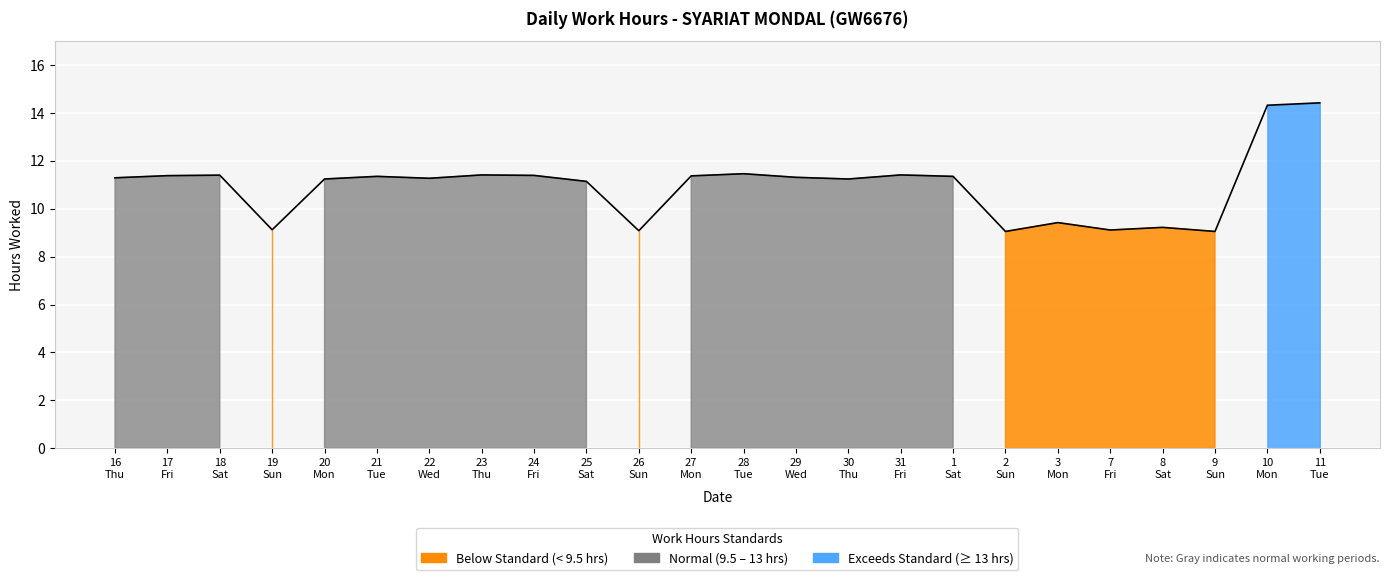

What is the greatest value displayed?

14.4